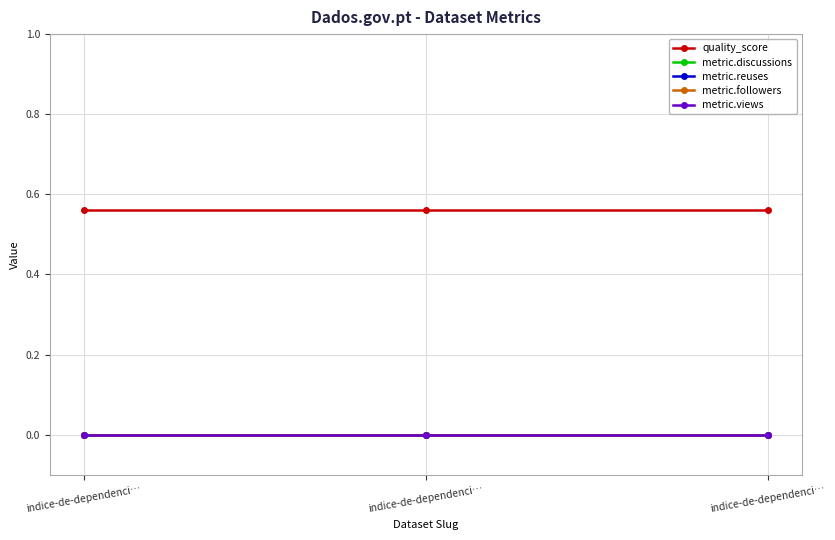

Between indice-de-dependenci… and indice-de-dependenci…, which is larger?

indice-de-dependenci…